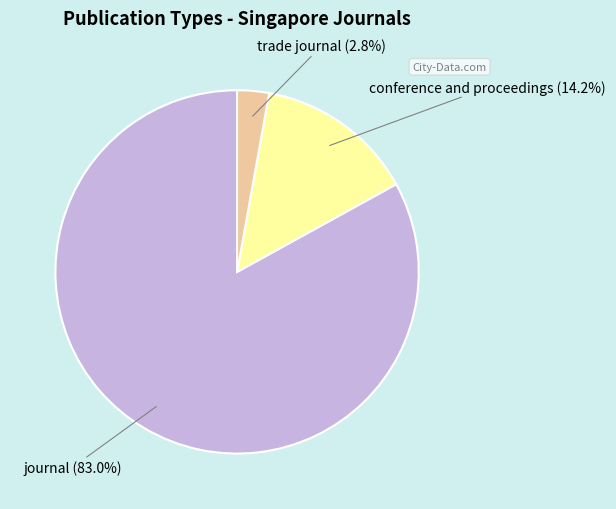

Is there any slice that represents more than half of the pie?

Yes